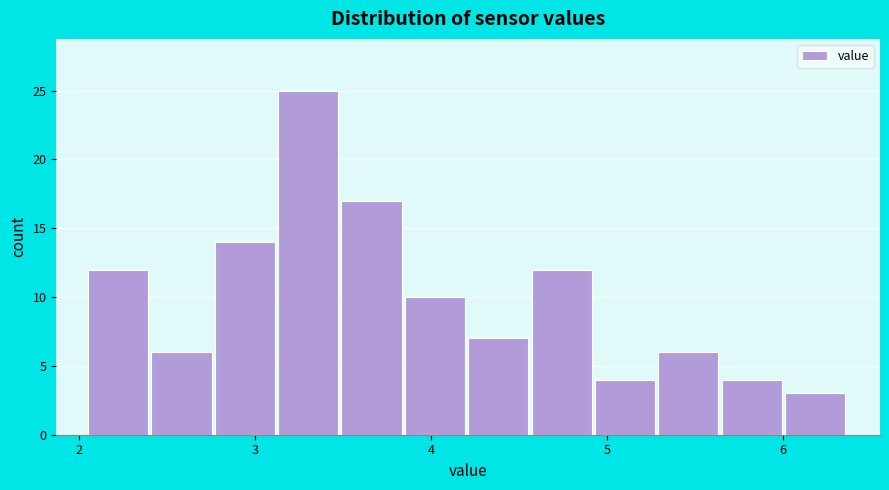

Around what value on the x-axis is the tallest bar? Give the approximate position of its centre, as read against the axis.

3.3